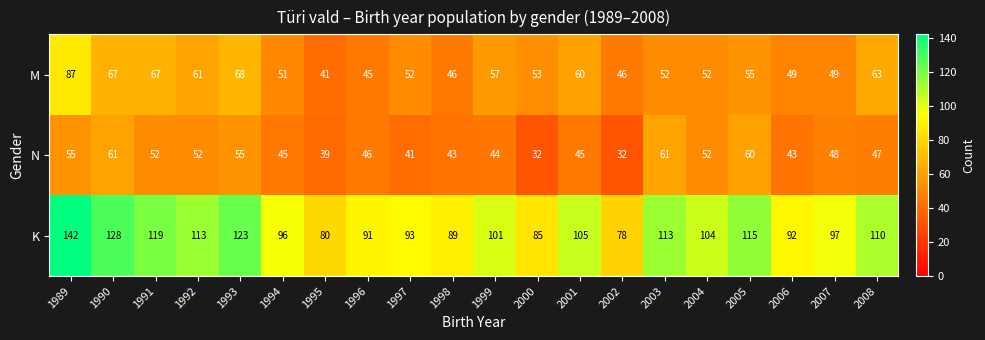

Between 1995 and 2004, which series saw the biggest shift?

K